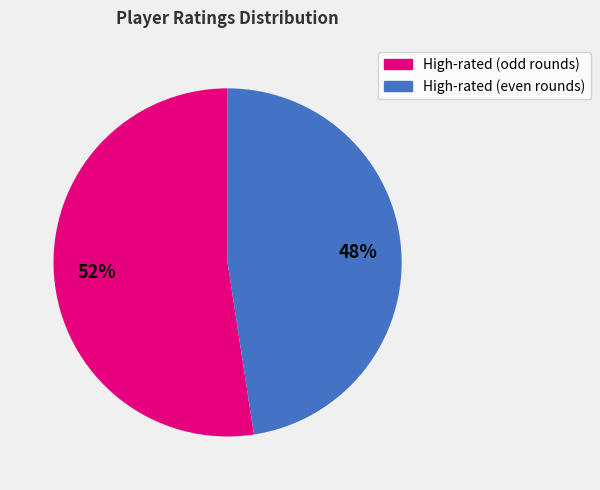

To the nearest percent, what is the average slice percentage?

50%